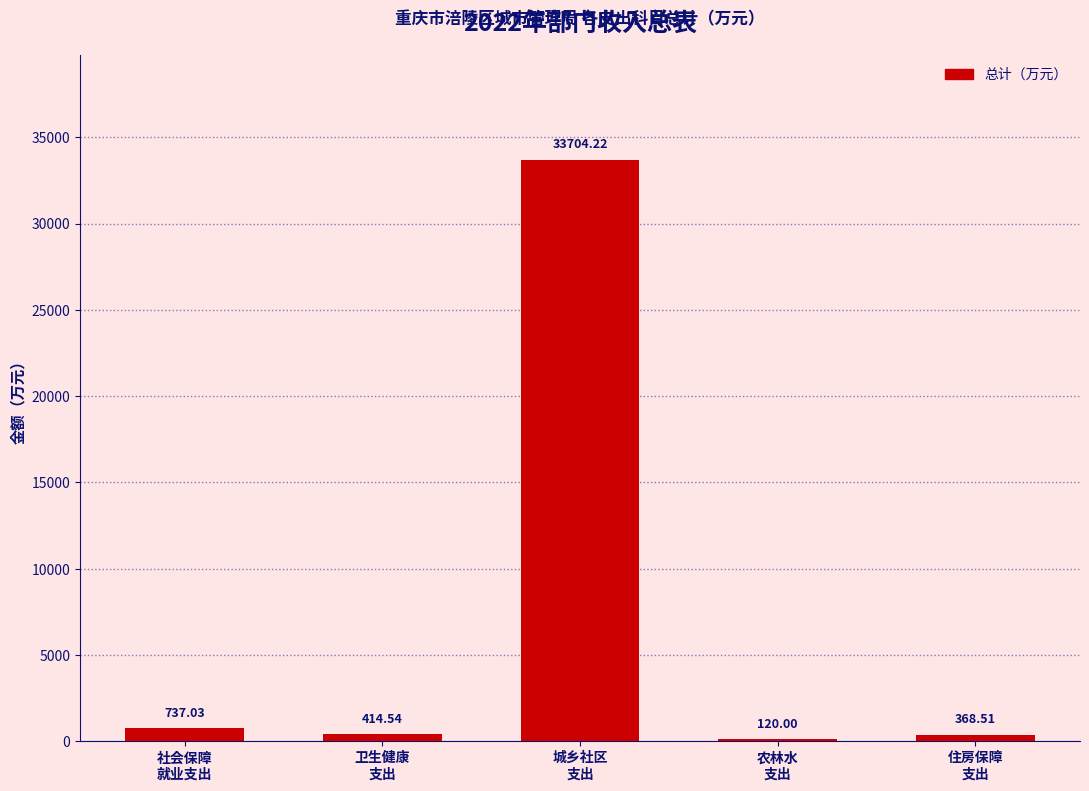

What is the sum of all values?

35344.3